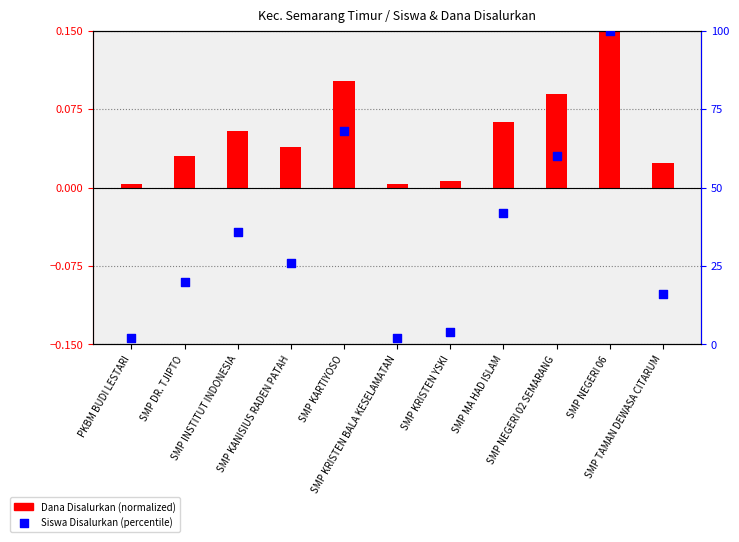

At how many categories does at least one series exceed 14?

8